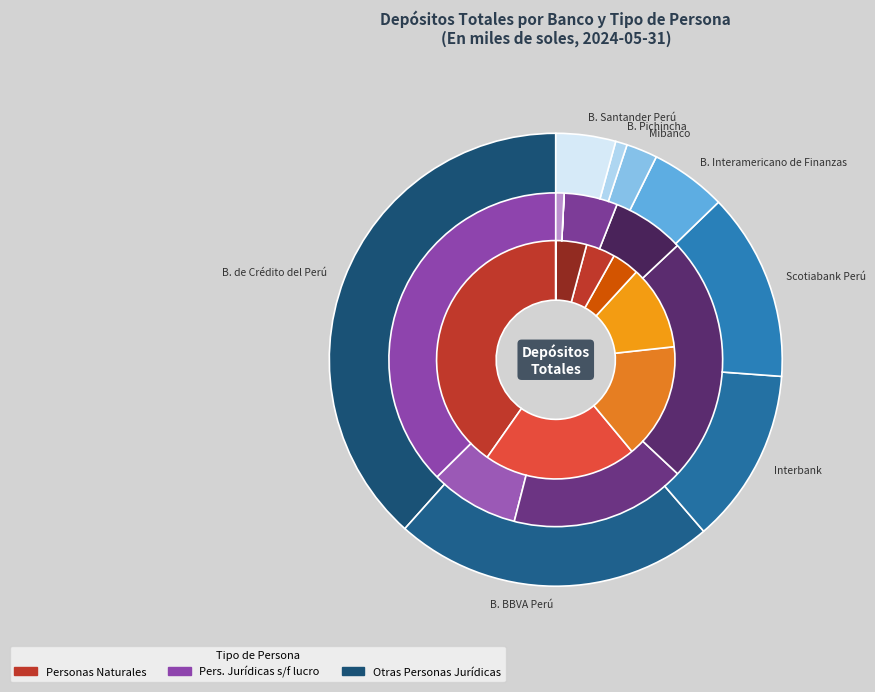

Is there any slice that represents more than half of the pie?

No